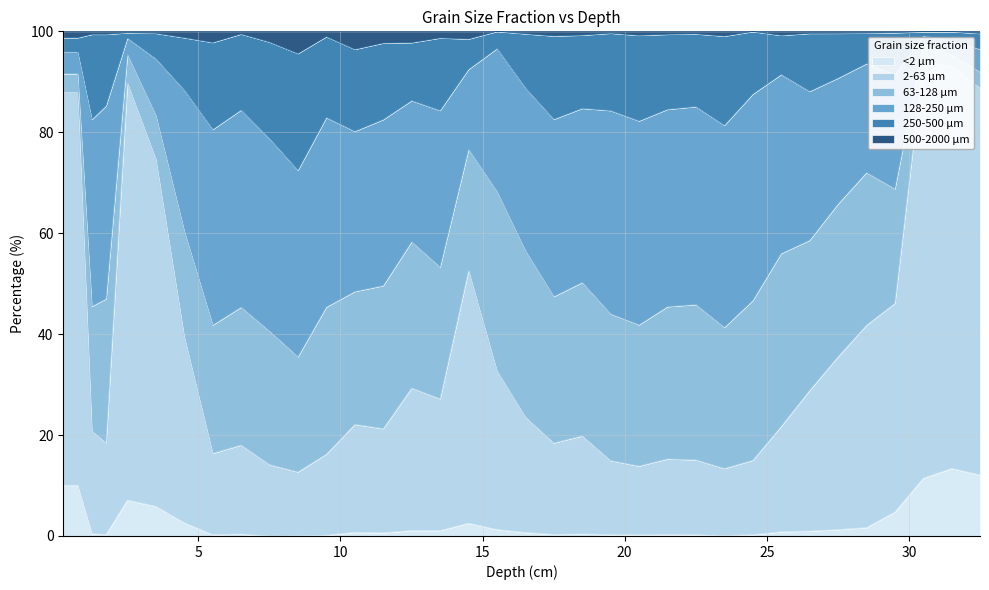

True or false: 250-500 µm has a value of 88.1 at 26.5.

True